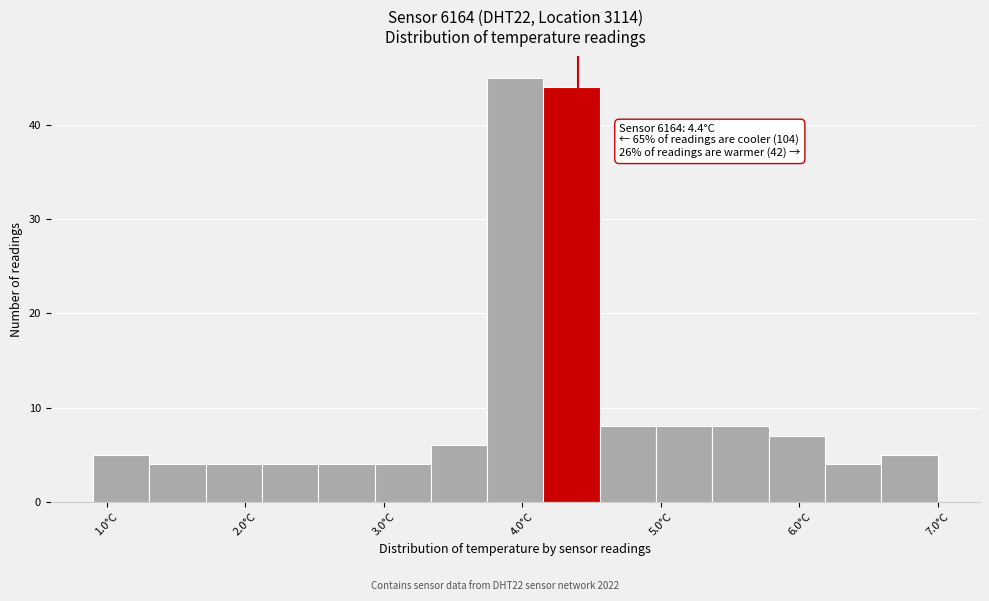

Over which range of the x-axis is the bar tallest?

3.7 to 4.2